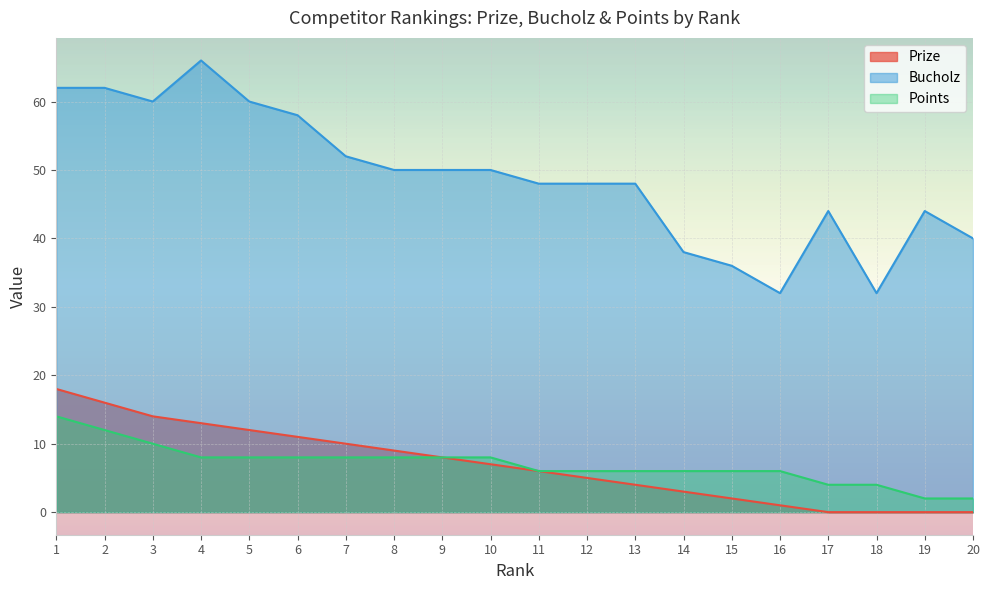

The value of Prize at 8 is 9. True or false?

True